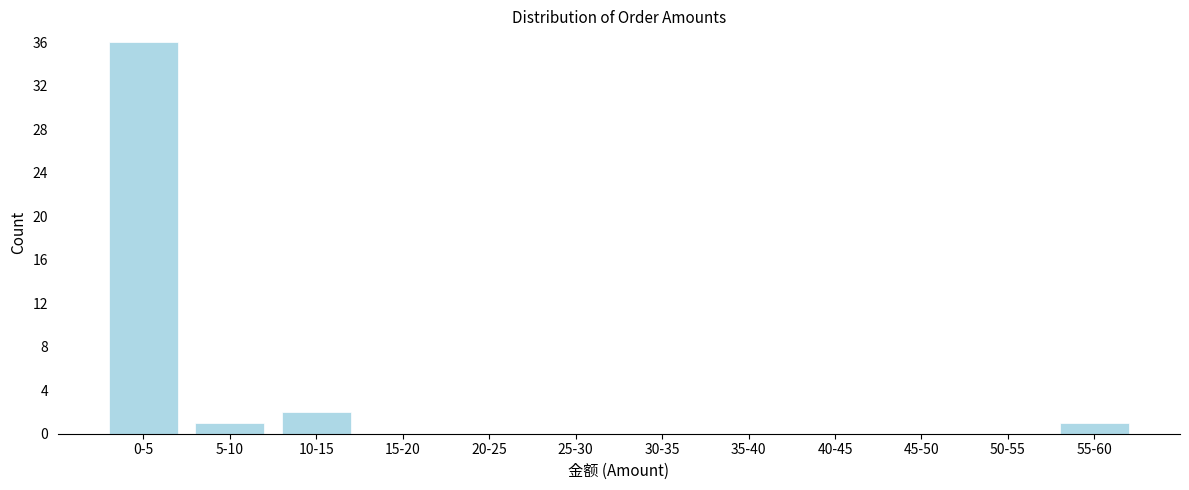

Reading left to right, extract all data points from this chart.

0-5=36	5-10=1	10-15=2	15-20=0	20-25=0	25-30=0	30-35=0	35-40=0	40-45=0	45-50=0	50-55=0	55-60=1